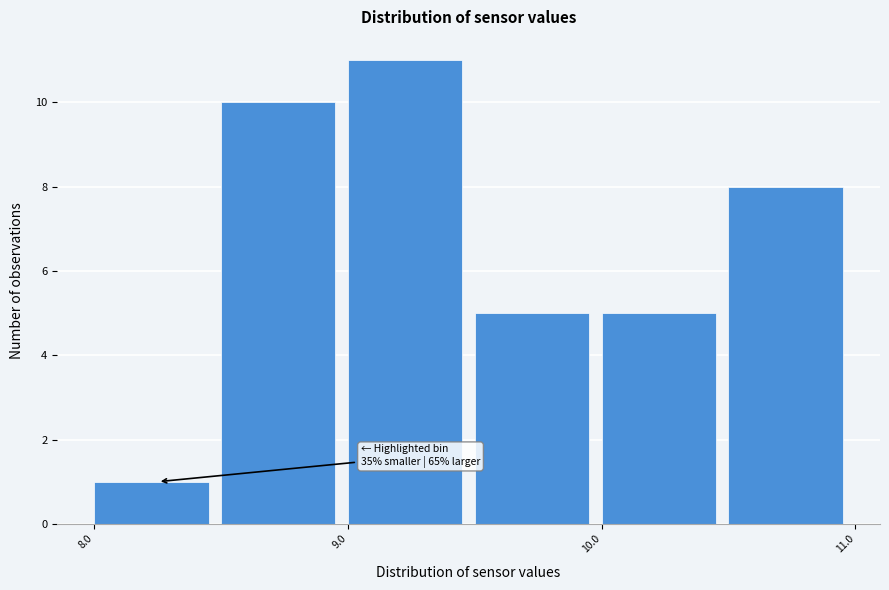

Over which range of the x-axis is the bar tallest?

9.0 to 9.5